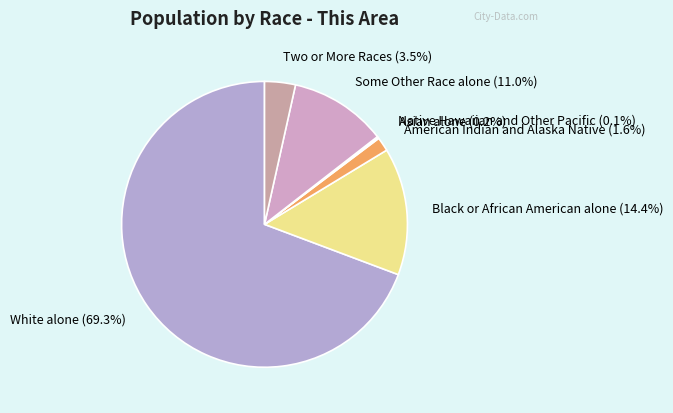

Between White alone and Two or More Races, which is larger?

White alone